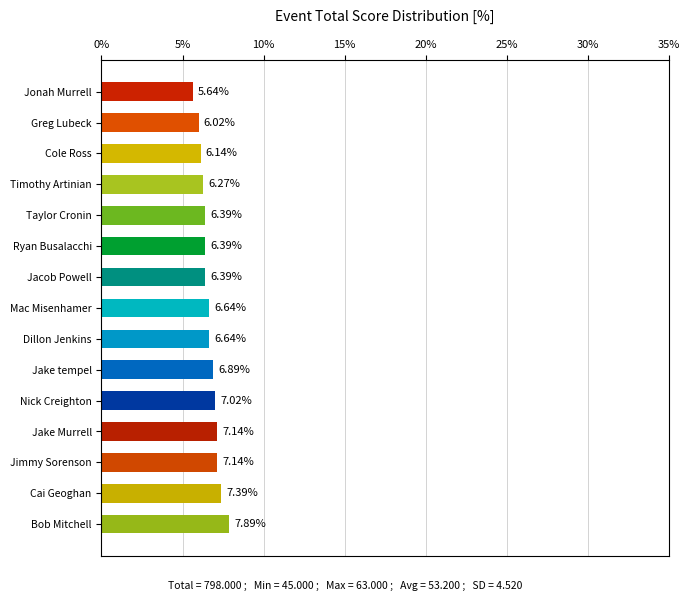

What is the sum of all values?

100.0